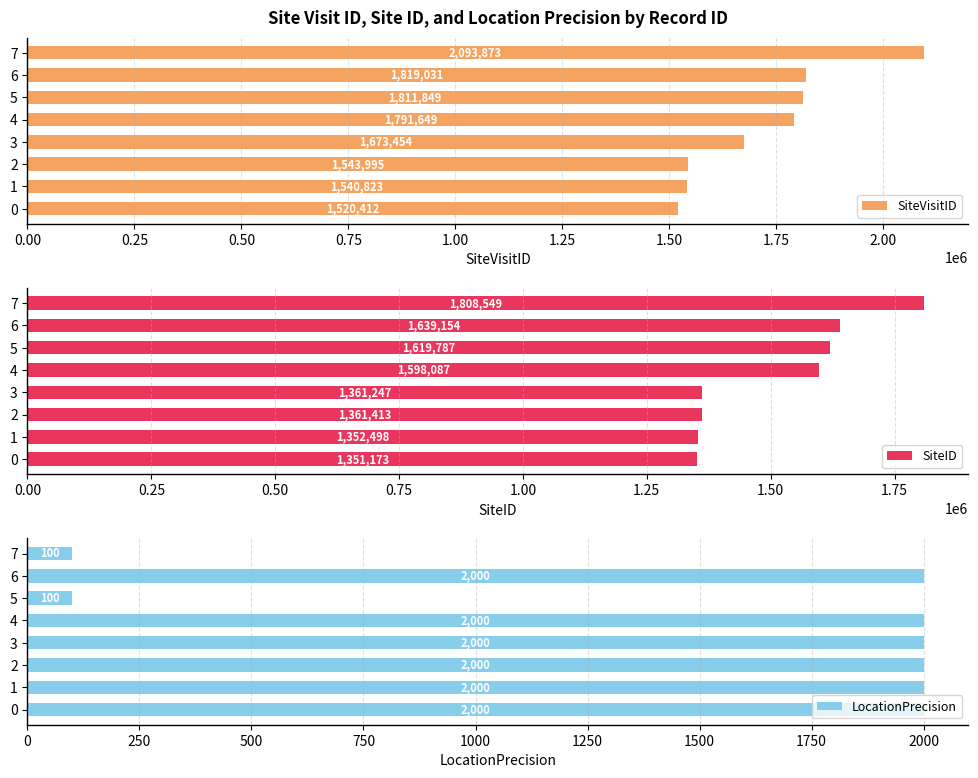

How many bars are there in each group?

3